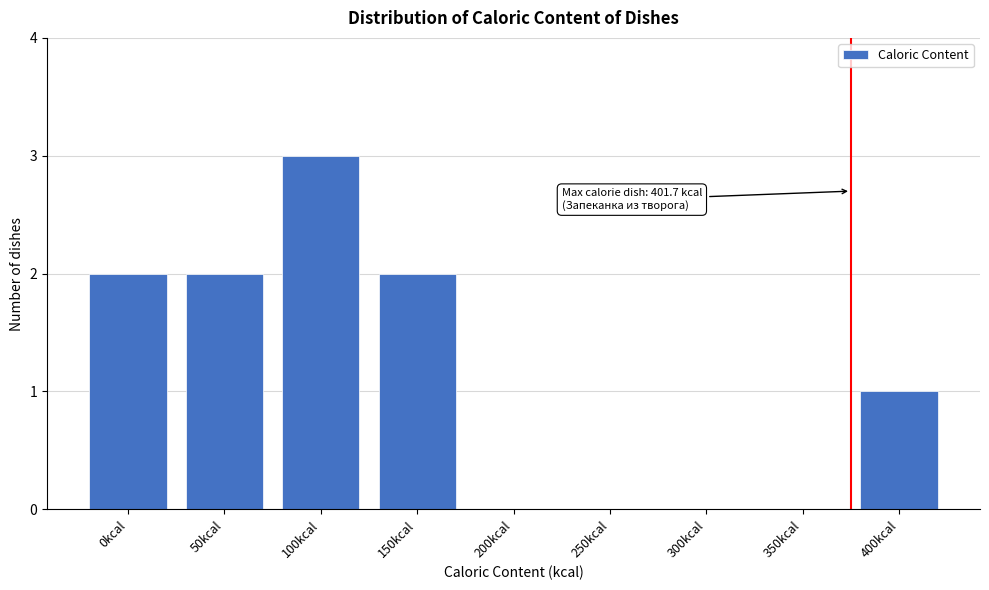

Reading right to left, list all the values displayed in this chart.

400kcal=1	350kcal=0	300kcal=0	250kcal=0	200kcal=0	150kcal=2	100kcal=3	50kcal=2	0kcal=2